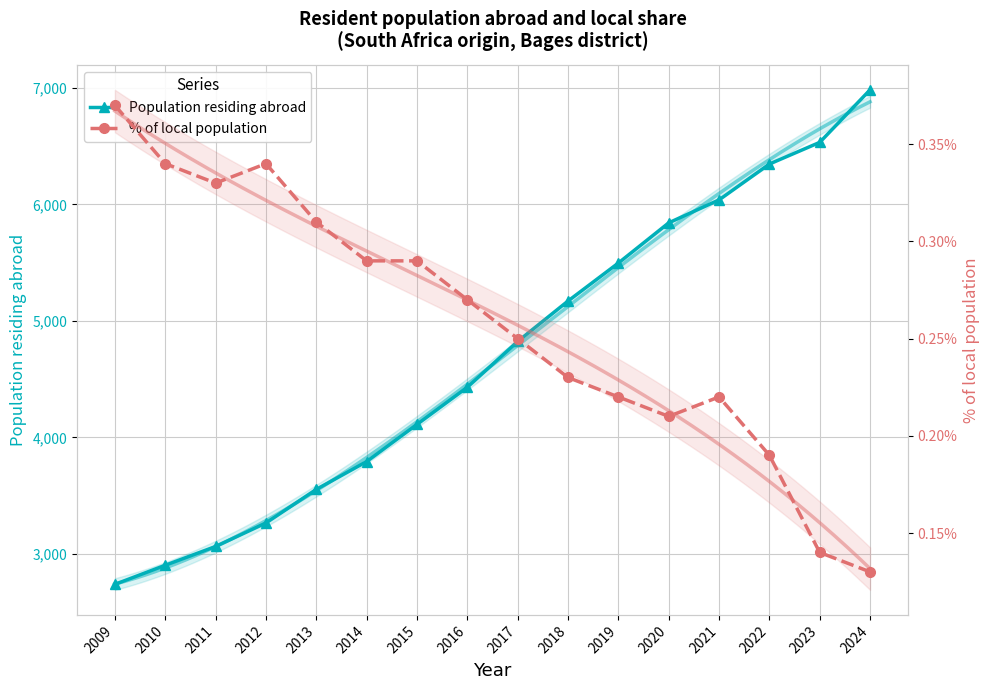

Reading left to right, list all the values displayed in this chart.

Population residing abroad: 2009=2739.0	2010=2903.0	2011=3064.0	2012=3266.0	2013=3554.0	2014=3793.0	2015=4112.0	2016=4431.0	2017=4824.0	2018=5171.0	2019=5497.0	2020=5842.0	2021=6039.0	2022=6347.0	2023=6533.0	2024=6984.0
% of local population: 2009=0.4	2010=0.3	2011=0.3	2012=0.3	2013=0.3	2014=0.3	2015=0.3	2016=0.3	2017=0.2	2018=0.2	2019=0.2	2020=0.2	2021=0.2	2022=0.2	2023=0.1	2024=0.1